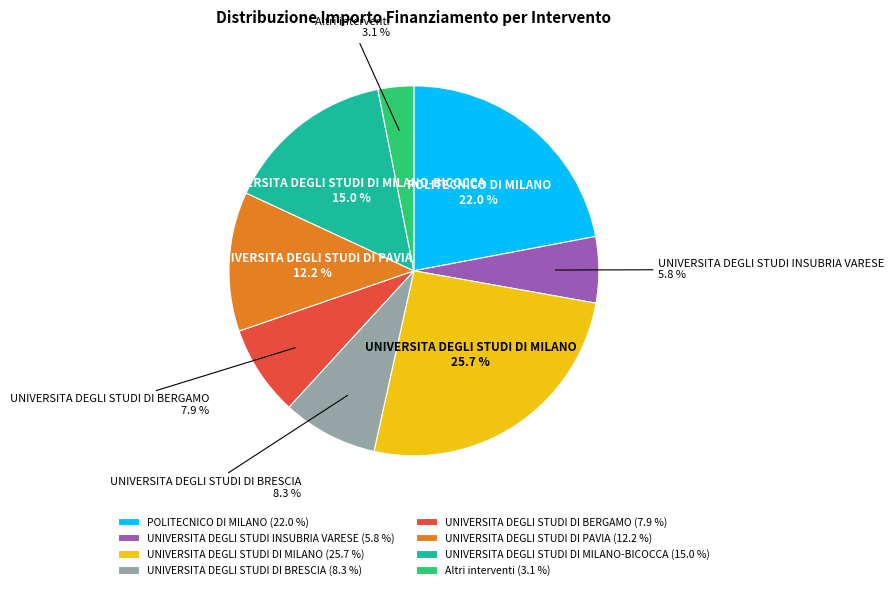

Does any single category account for the majority?

No